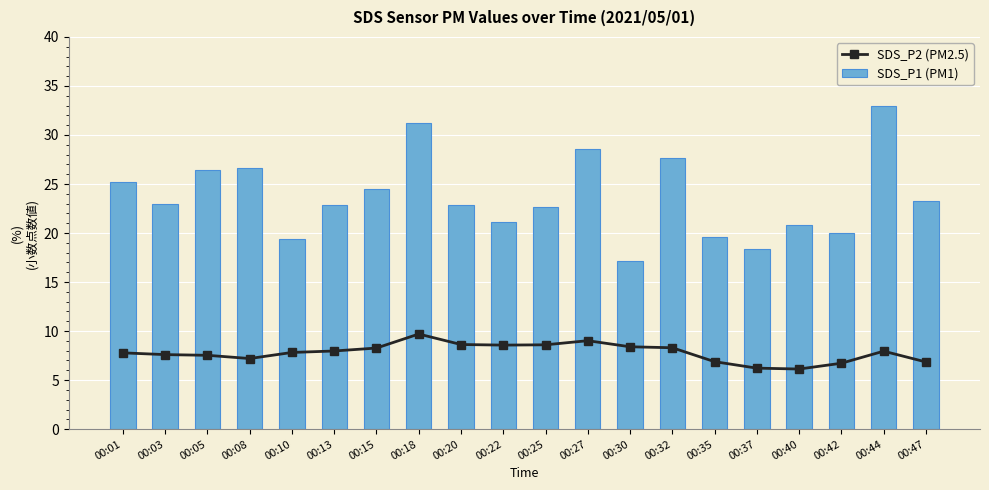

Which series has the largest total across all categories?

SDS_P1 (PM1)